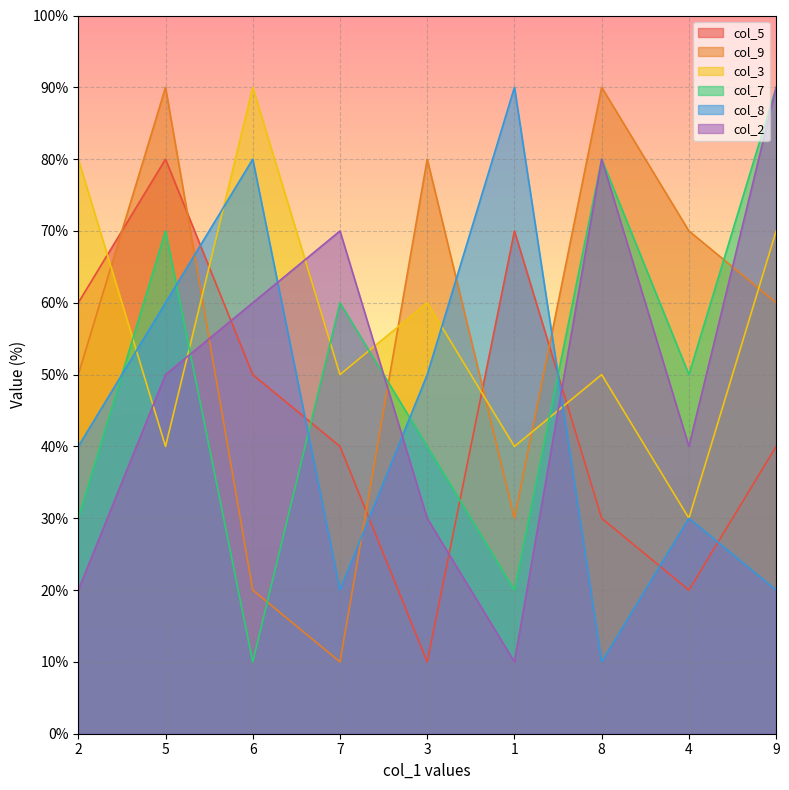

Where do col_3 and col_9 first cross each other?

2 and 5